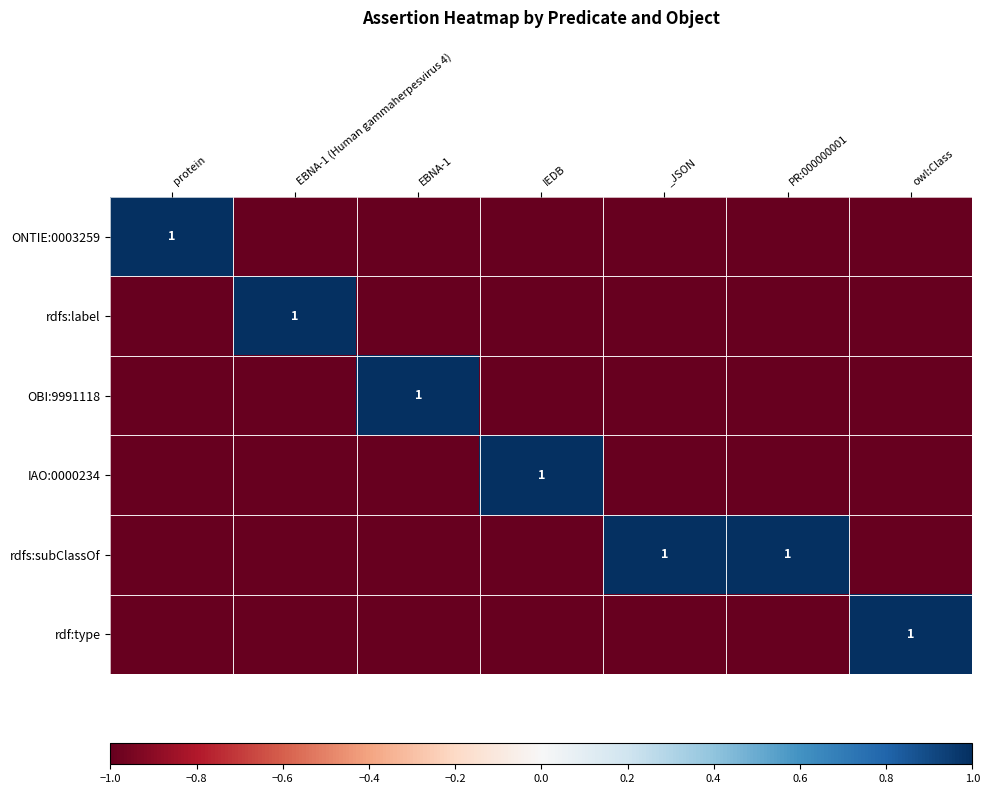

The value of rdf:type at owl:Class is 1. True or false?

True